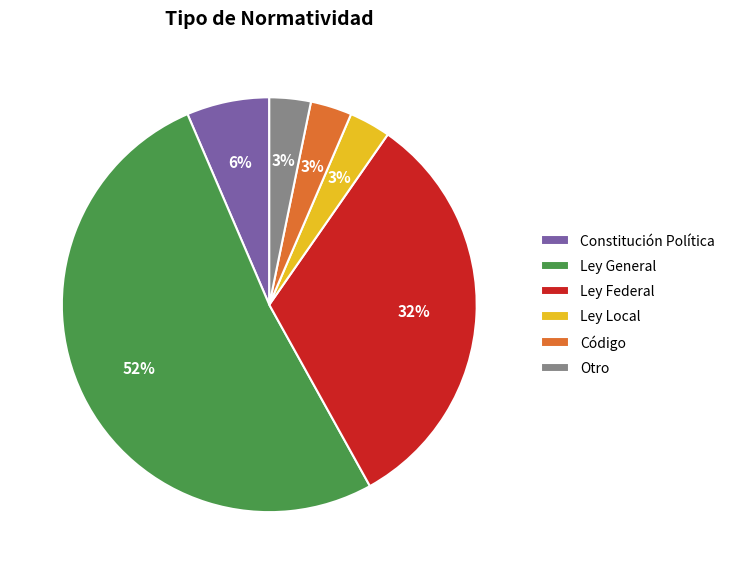

To the nearest percent, what is the average slice percentage?

17%